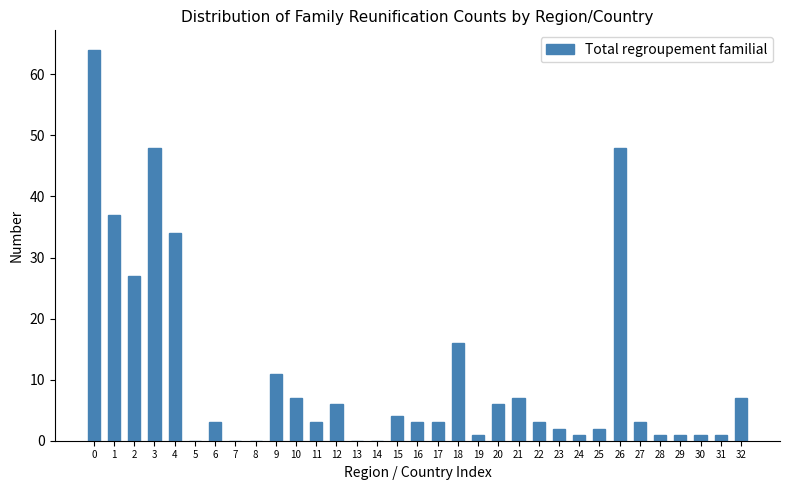

What is the change in value from 11 to 26?

+45